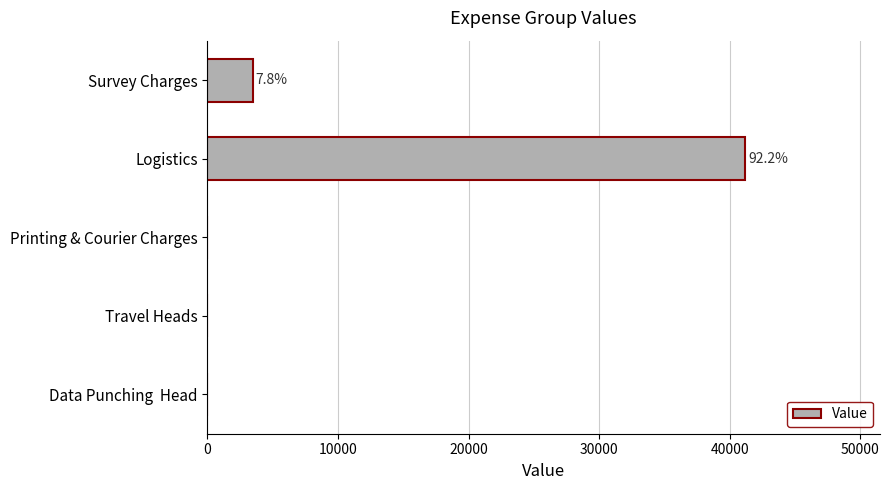

Reading top to bottom, transcribe all the data shown in this chart.

Survey Charges=3500	Logistics=41200	Printing & Courier Charges=0	Travel Heads=0	Data Punching  Head=0